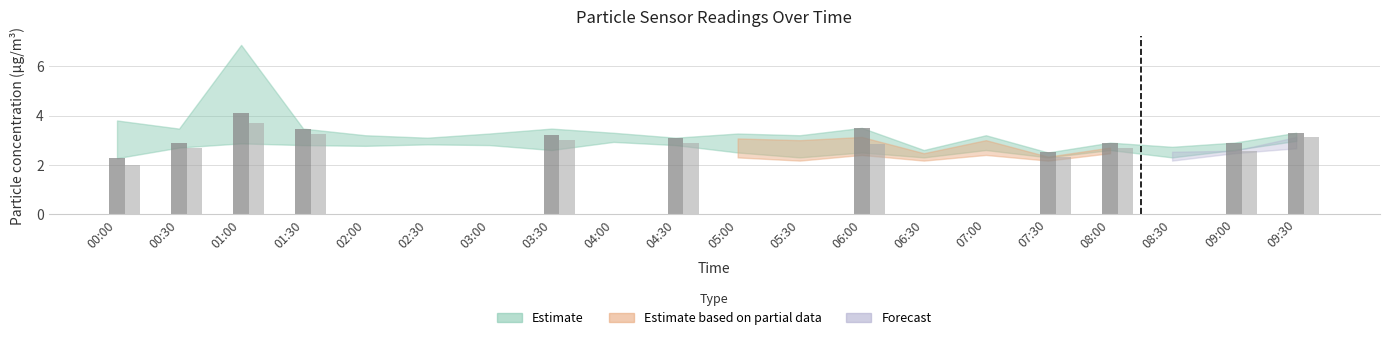

What is the label of the 1st bar from the left?

00:00